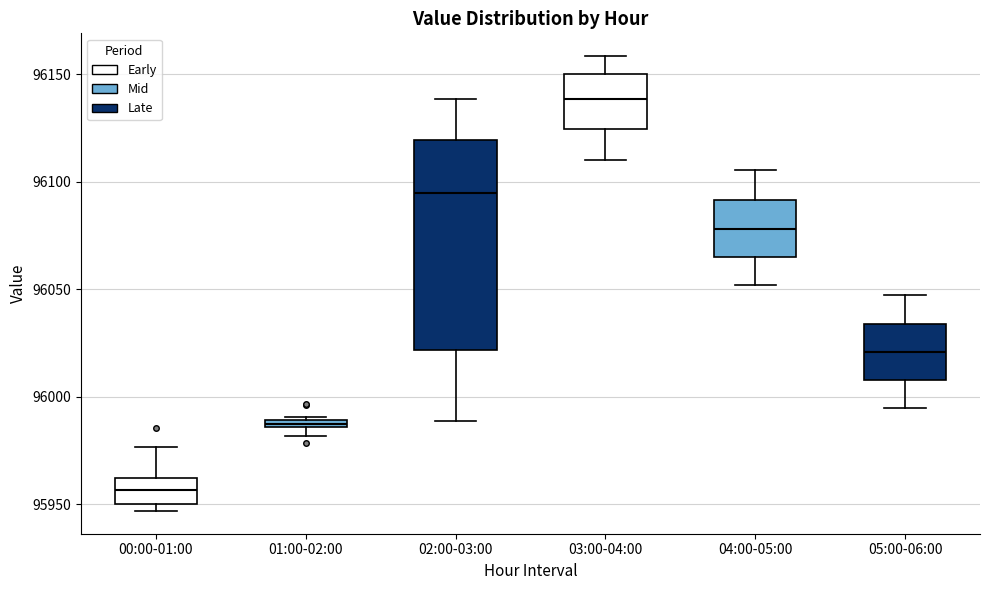

Comparing the boxes themselves (not the whiskers), which one is the tallest?

02:00-03:00